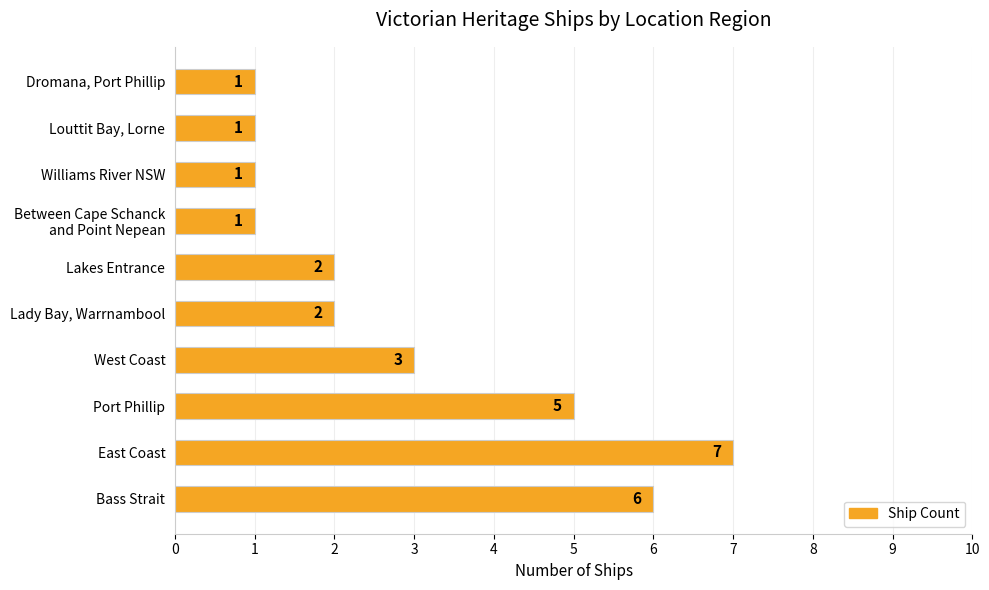

How many values are between 1 and 5?

8